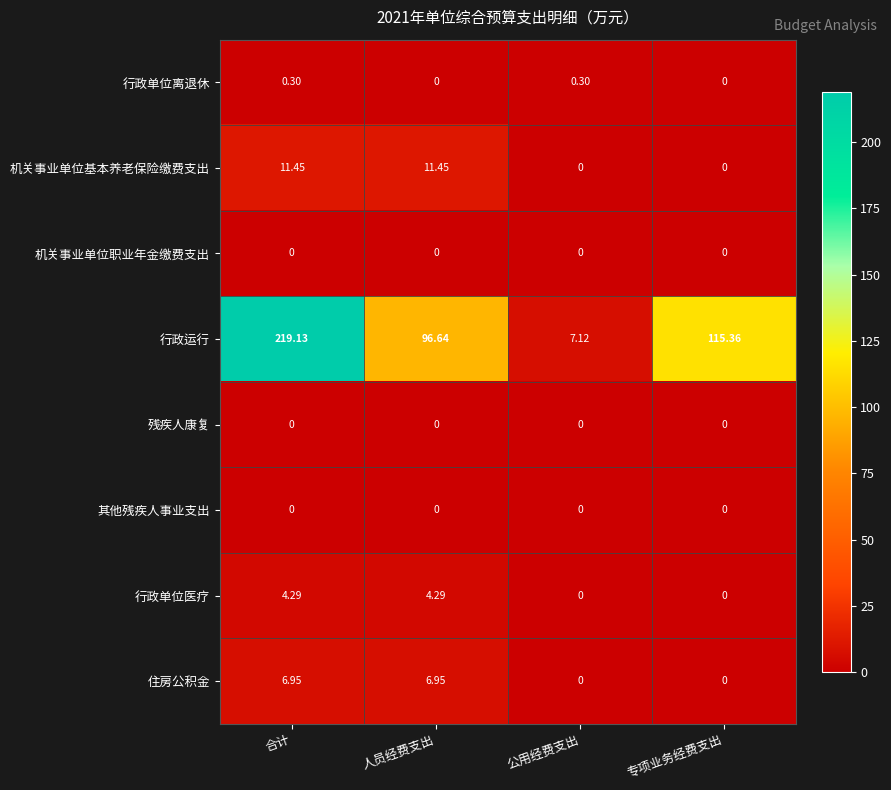

Between 公用经费支出 and 专项业务经费支出, which series saw the biggest shift?

行政运行